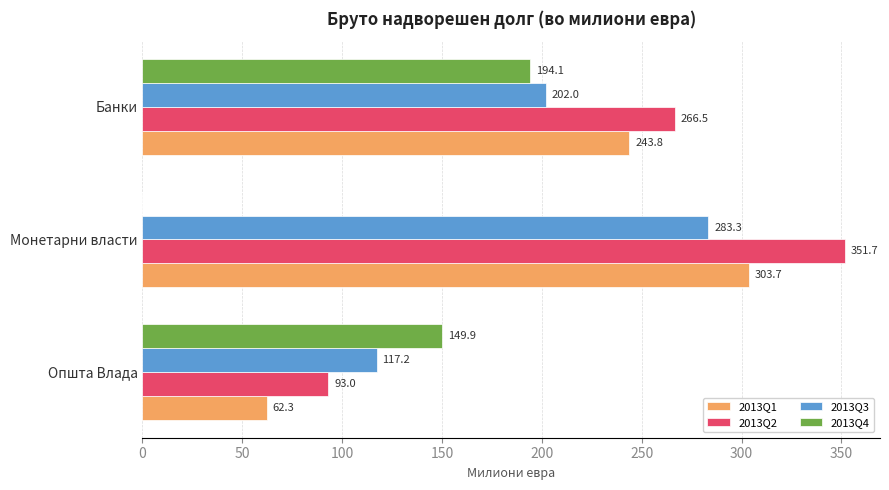

Between Општа Влада and Монетарни власти, which series saw the biggest shift?

2013Q2